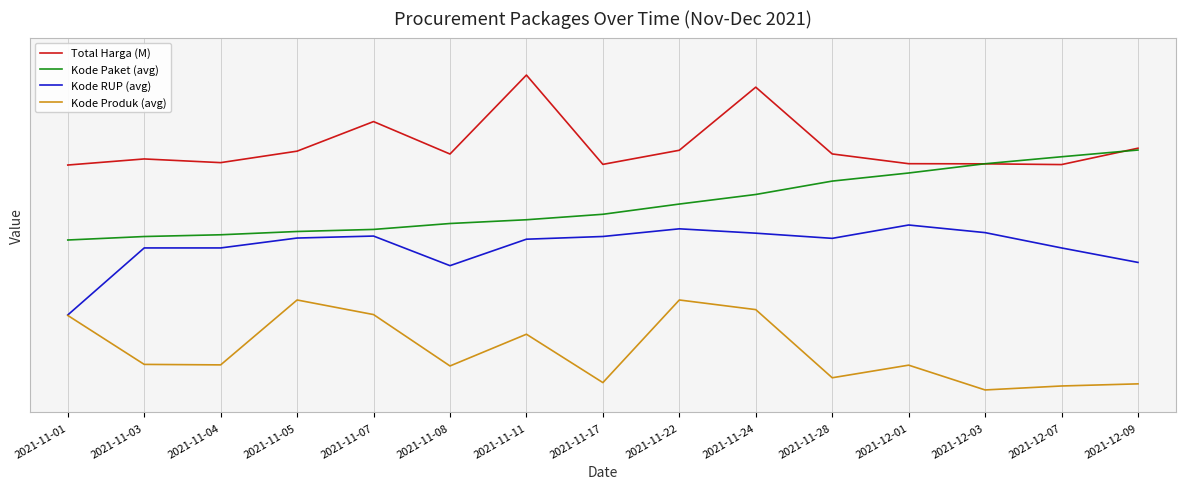

True or false: Kode RUP (avg) has a value of 3.0 at 2021-11-24.

False